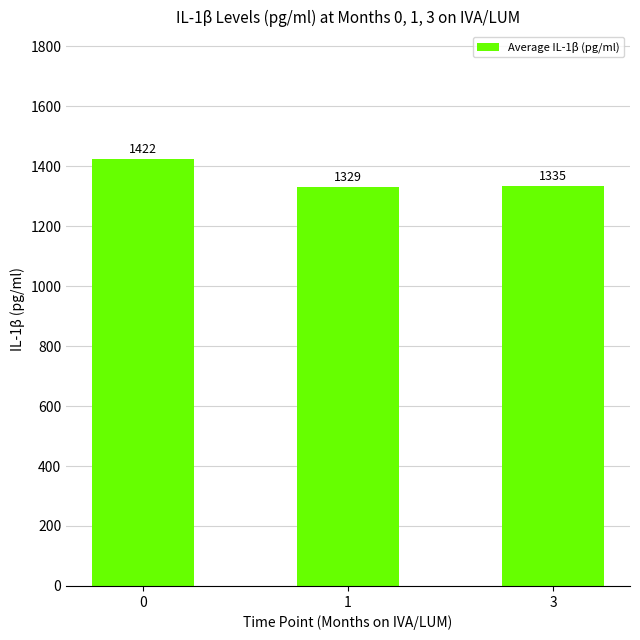

Approximately how many times larger is the value at 1 compared to 0?

0.9